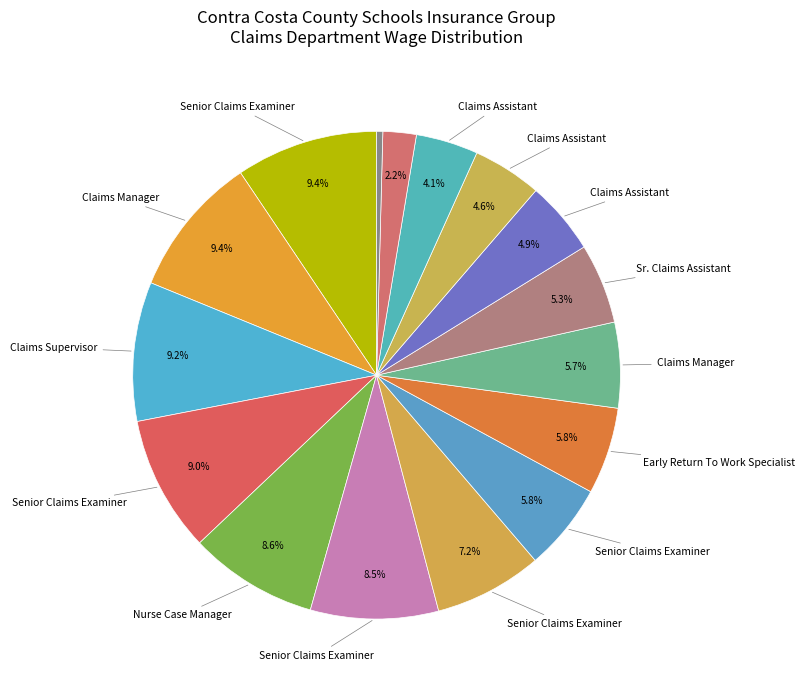

Rank the categories by value from highest to lowest.

Senior Claims Examiner (112406), Claims Manager (112129), Claims Supervisor (110056), Senior Claims Examiner (107730), Nurse Case Manager, Senior Claims Examiner (101157), Senior Claims Examiner (85580), Senior Claims Examiner (69183), Early Return To Work Specialist, Claims Manager (67657), Sr. Claims Assistant, Claims Assistant (57965), Claims Assistant (54719), Claims Assistant (49202), Claims Supervisor (26347), Senior Claims Examiner (4905)